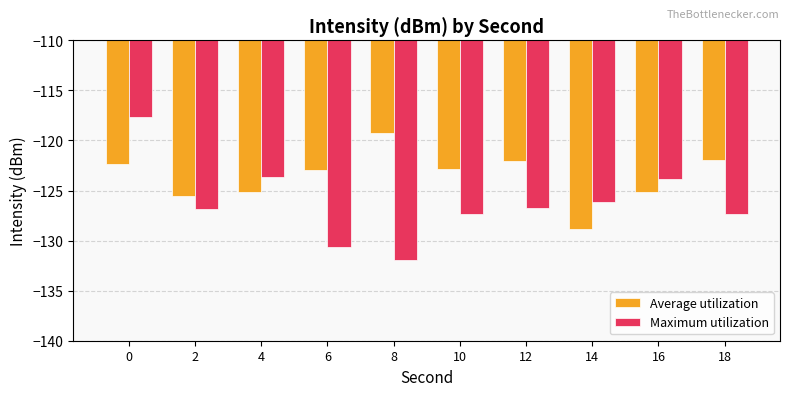

Which series changed the most between 2 and 18?

Average utilization